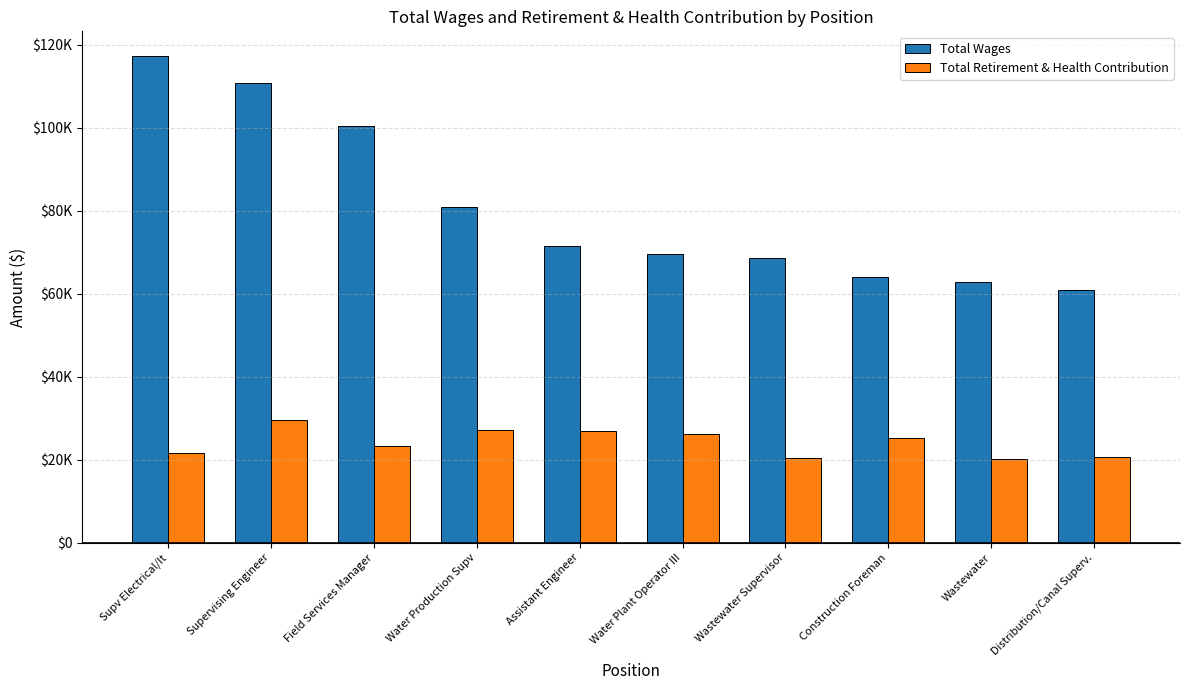

True or false: Total Wages has a value of 69618 at Water Plant Operator III.

True